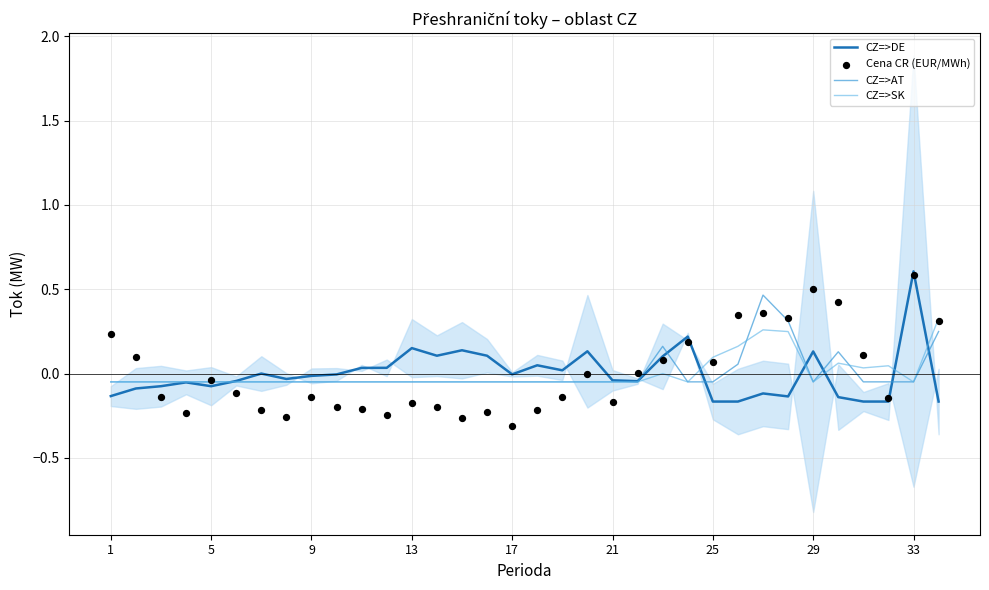

Which series has the largest Y range (max minus min)?

Cena CR (EUR/MWh)